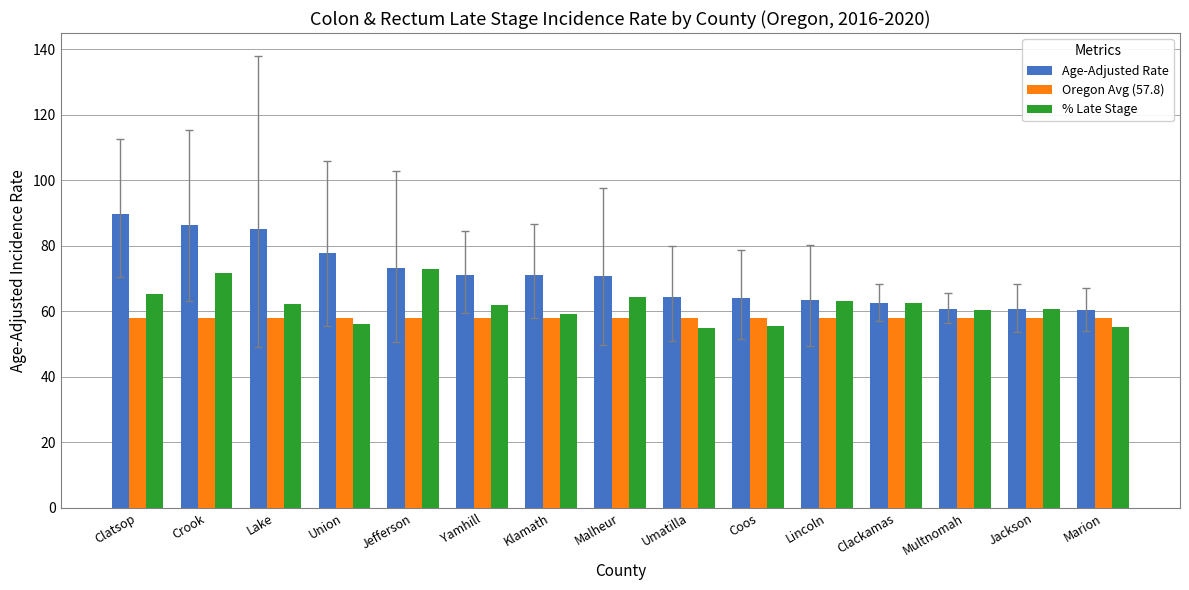

Does the chart contain any negative values?

No